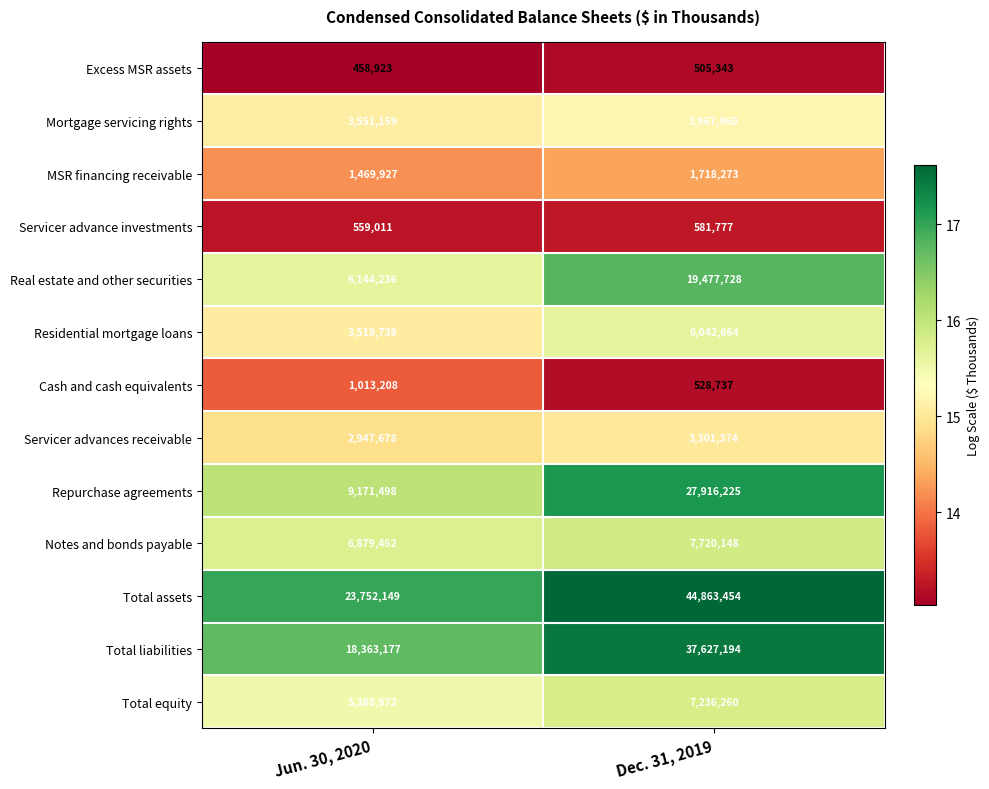

Reading left to right, what are all the values shown in this chart?

Excess MSR assets: 458923	505343
Mortgage servicing rights: 3551159	3967960
MSR financing receivable: 1469927	1718273
Servicer advance investments: 559011	581777
Real estate and other securities: 6144236	19477728
Residential mortgage loans: 3519739	6042664
Cash and cash equivalents: 1013208	528737
Servicer advances receivable: 2947678	3301374
Repurchase agreements: 9171498	27916225
Notes and bonds payable: 6879462	7720148
Total assets: 23752149	44863454
Total liabilities: 18363177	37627194
Total equity: 5388972	7236260